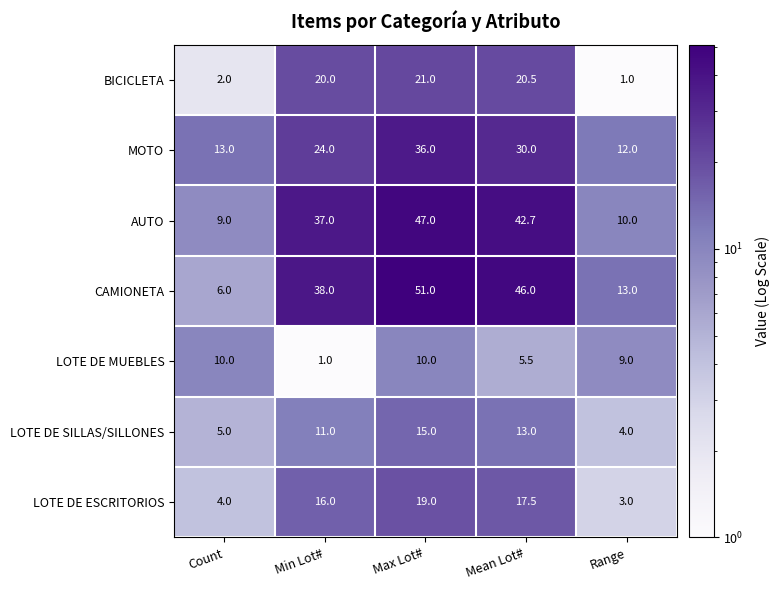

What is the highest value of the LOTE DE SILLAS/SILLONES series?

15.0